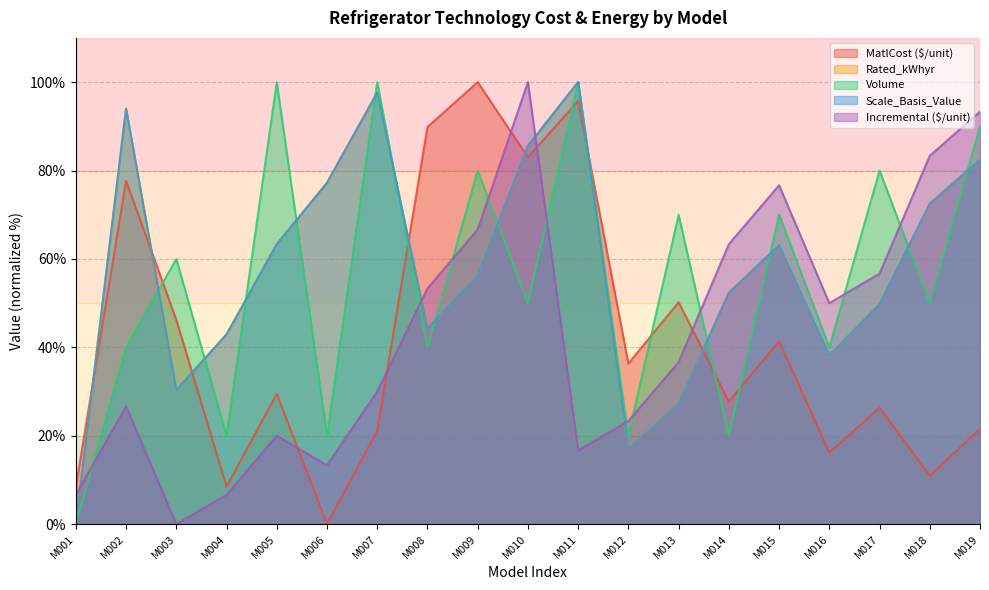

At which category is the sum across all series the highest?

M011